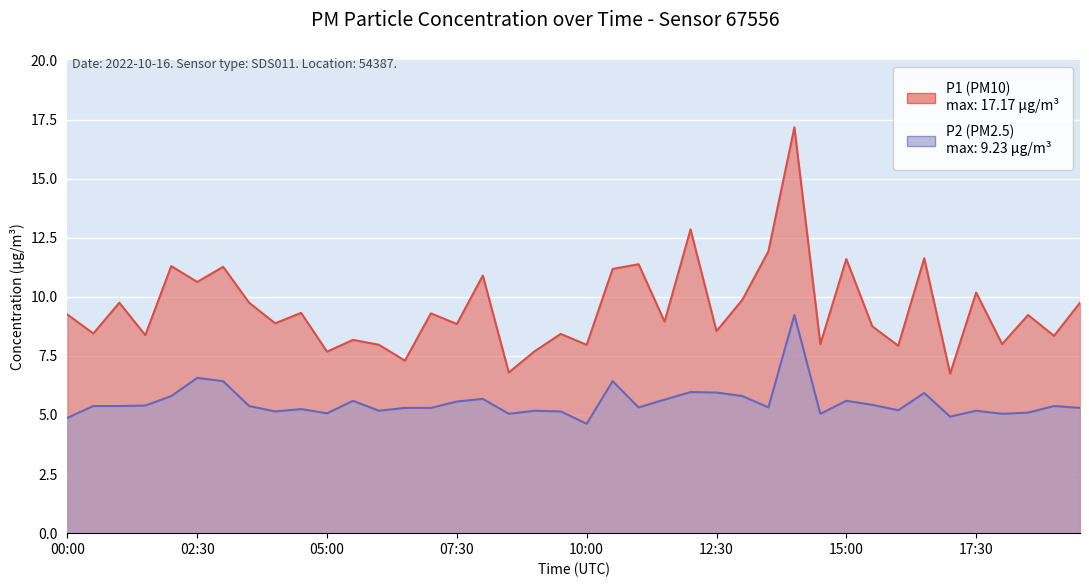

What is the minimum value for P2?

4.6